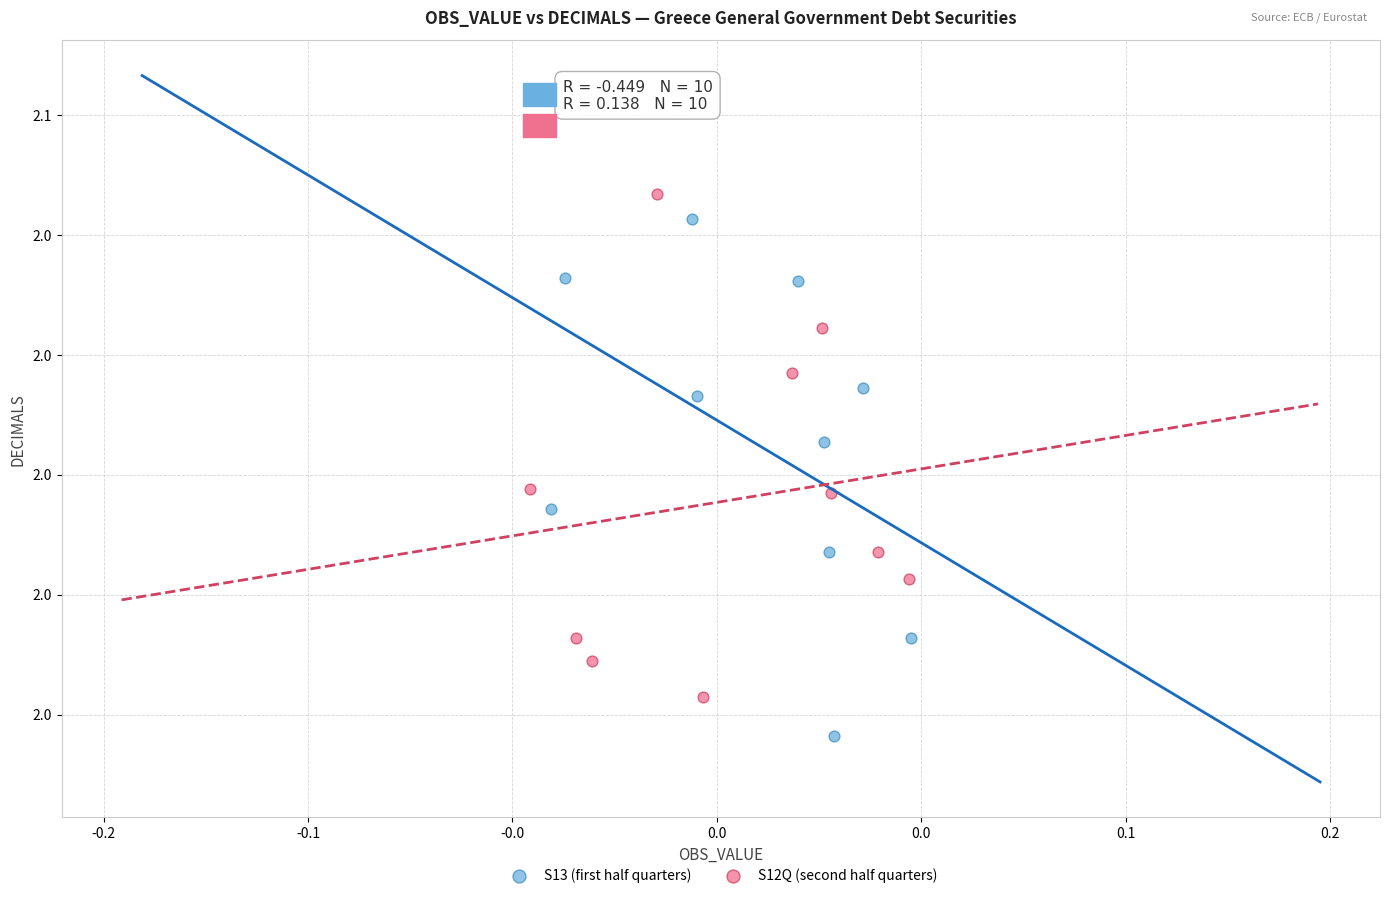

Which series reaches the minimum Y coordinate?

S13 (first half quarters)